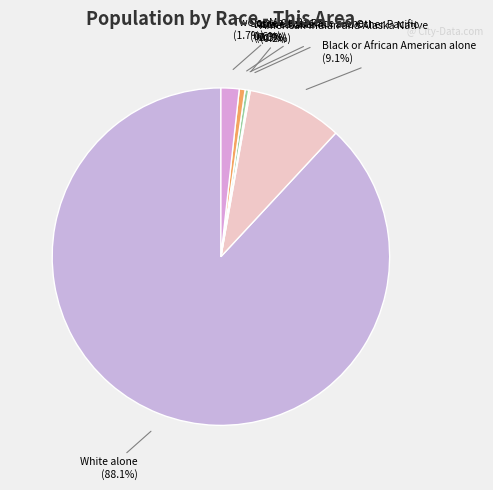

Which slice is the largest?

White alone